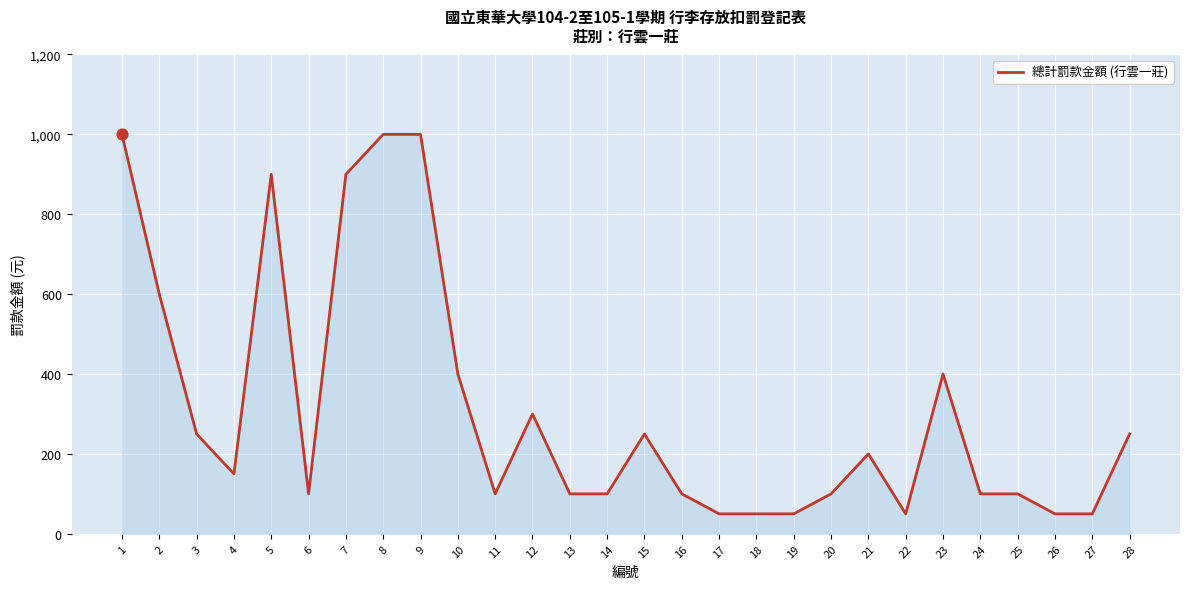

Which has a higher value, 2 or 3?

2